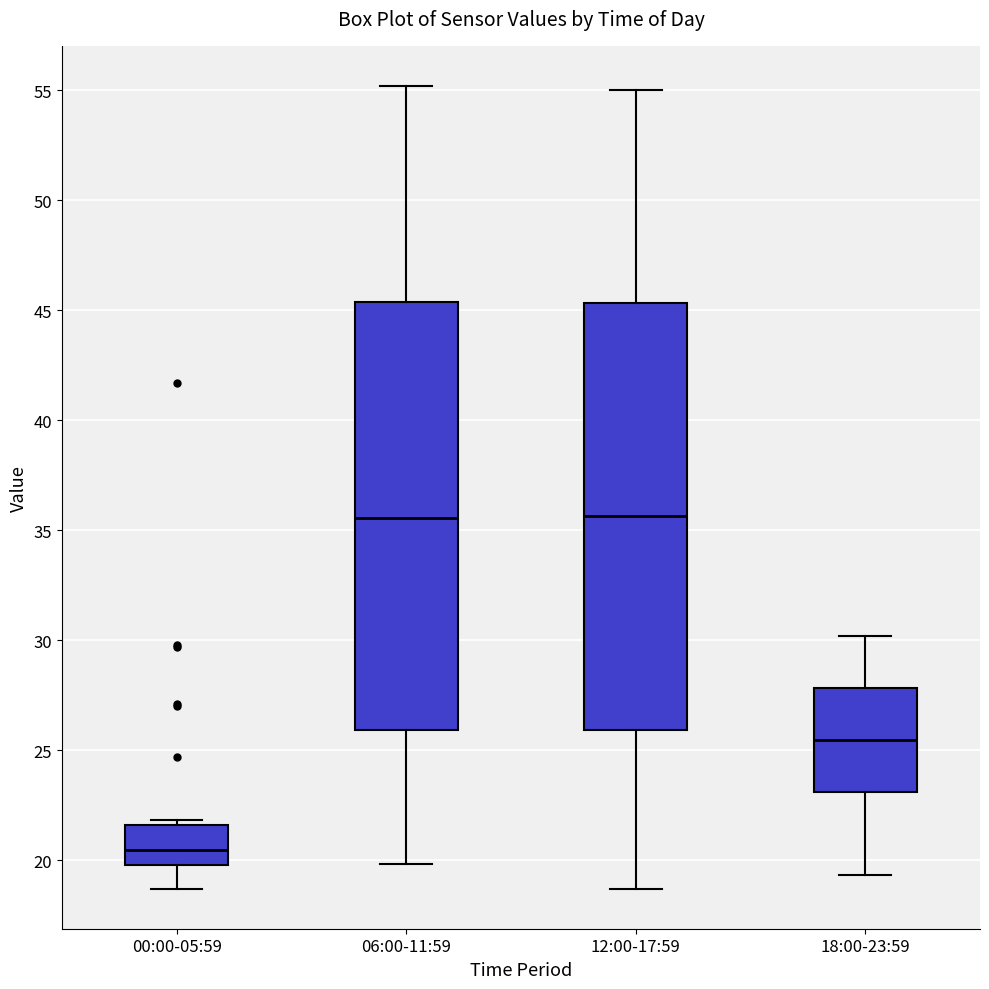

Where does the median line of the box for 00:00-05:59 sit on the y-axis? The values are not printed on the chart, so give them approximately, as read against the axis.

20.5